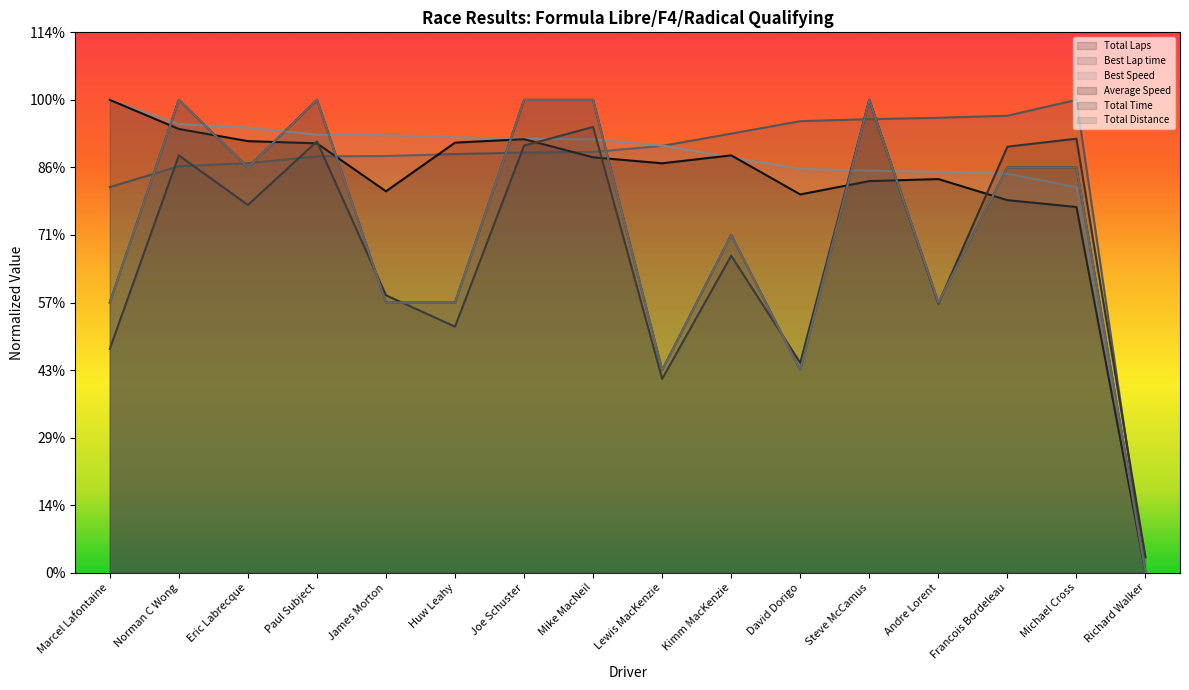

True or false: Total Distance has a value of 134.3 at Huw Leahy.

False